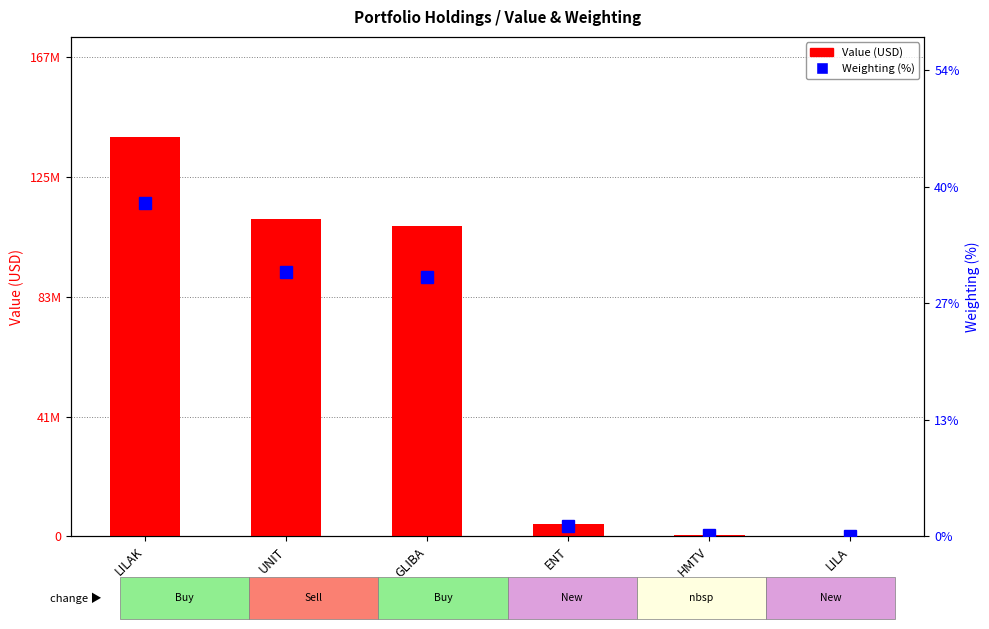

What is the spread (max minus min) of values at ENT?

4329998.8